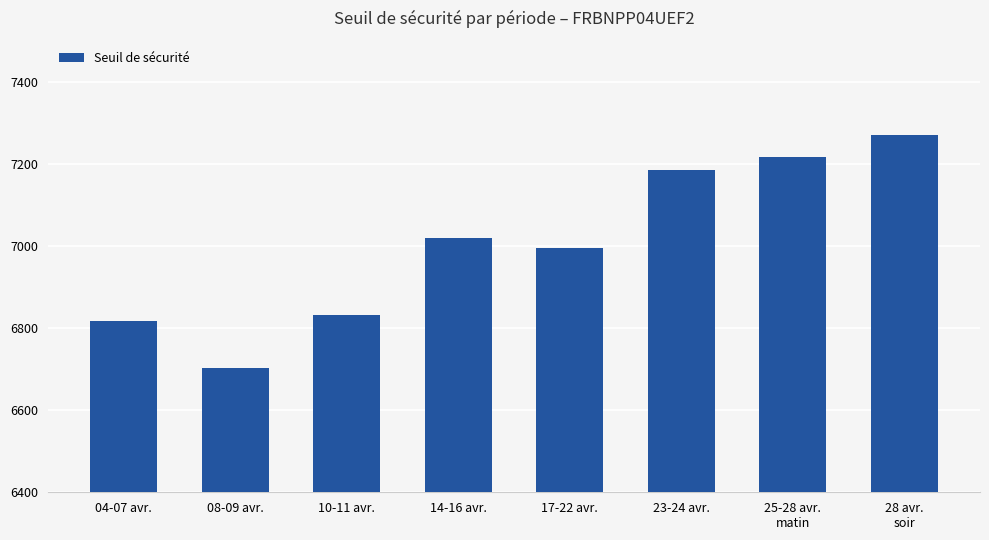

Which label corresponds to the largest value in the chart?

28 avr.
soir